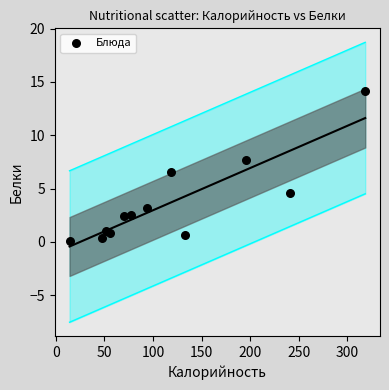

What is the average Y value?

3.7